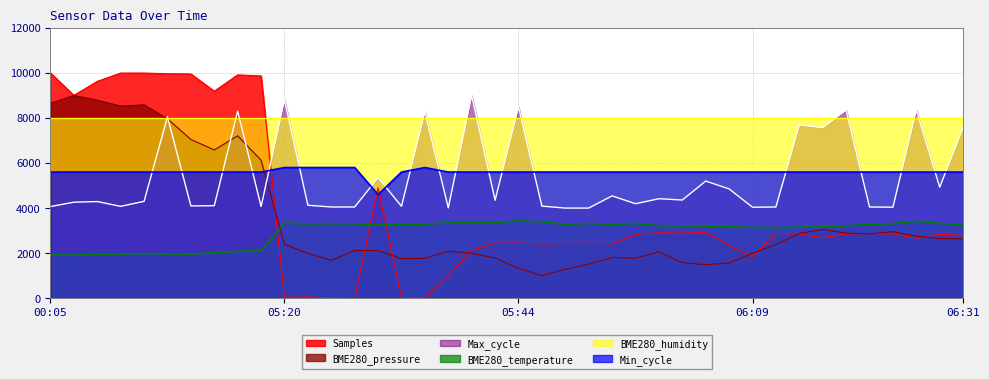

The Min_cycle series shows 5600.0 at 06:26. True or false?

True